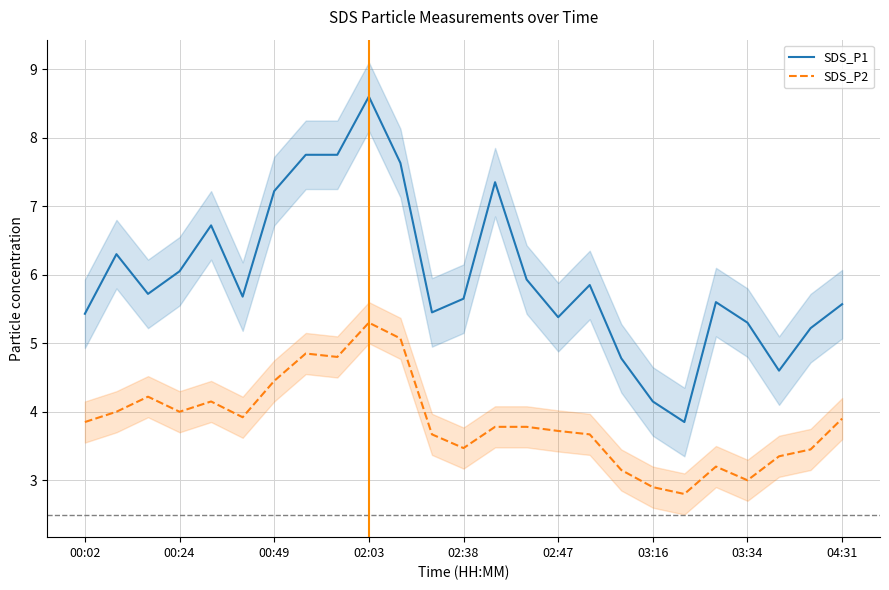

Rank the series at 22 from highest to lowest value.

SDS_P1, SDS_P2